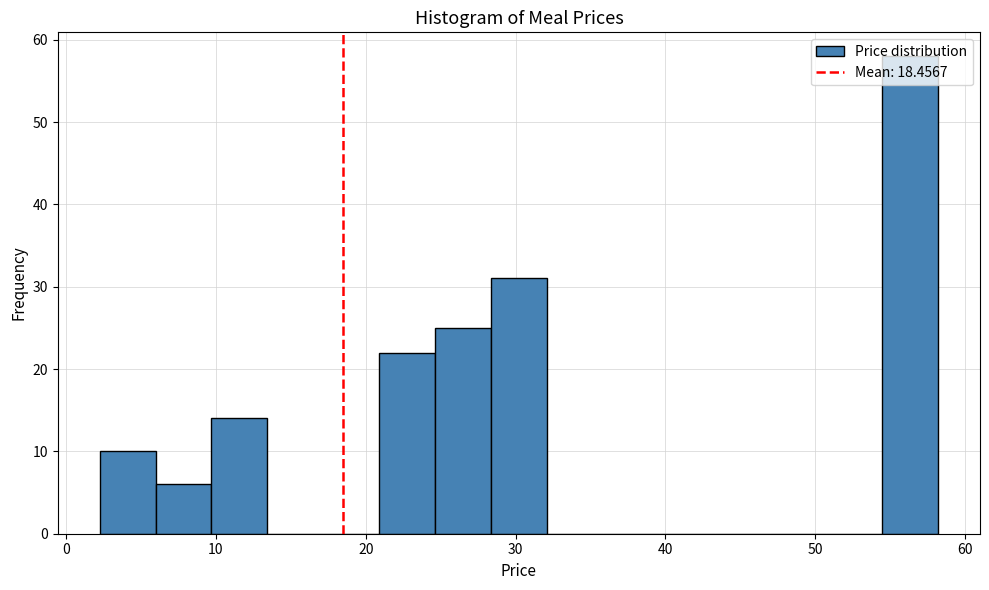

Read against the x-axis, roughly where is the centre of the tallest bar?

56